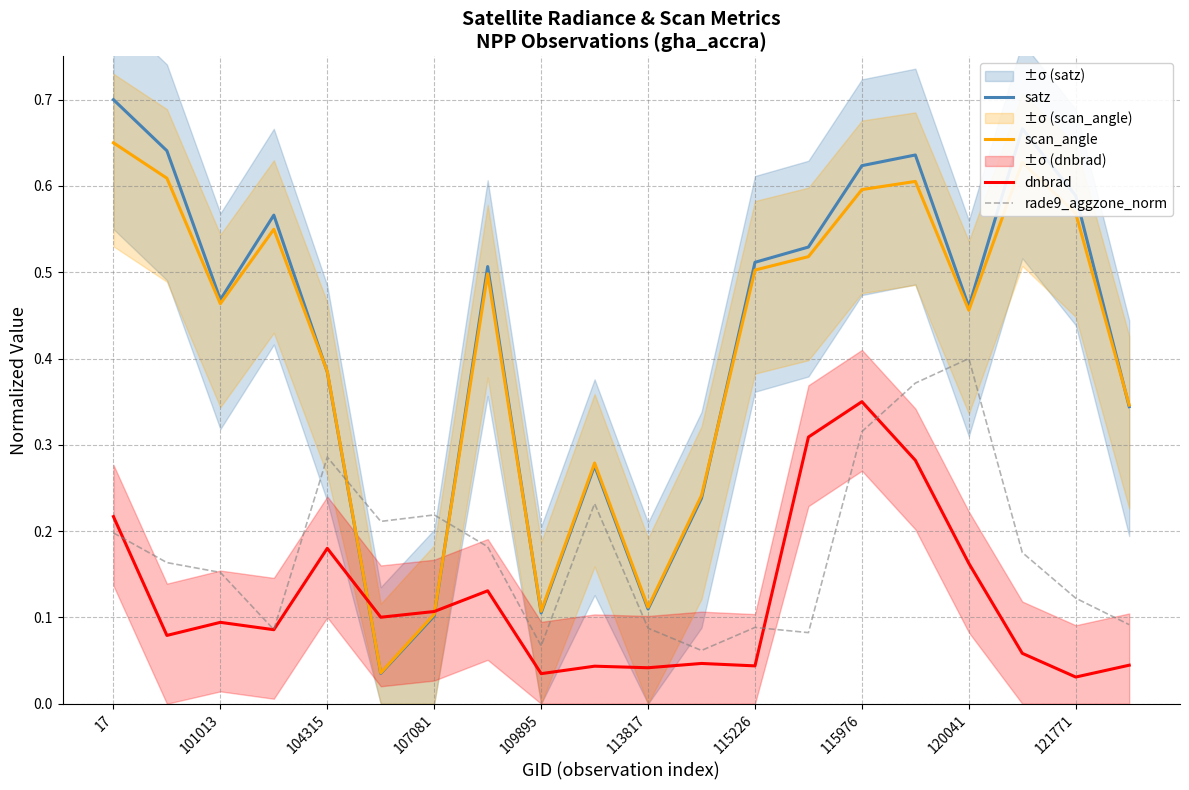

What is the label of the 20th point from the right?

17